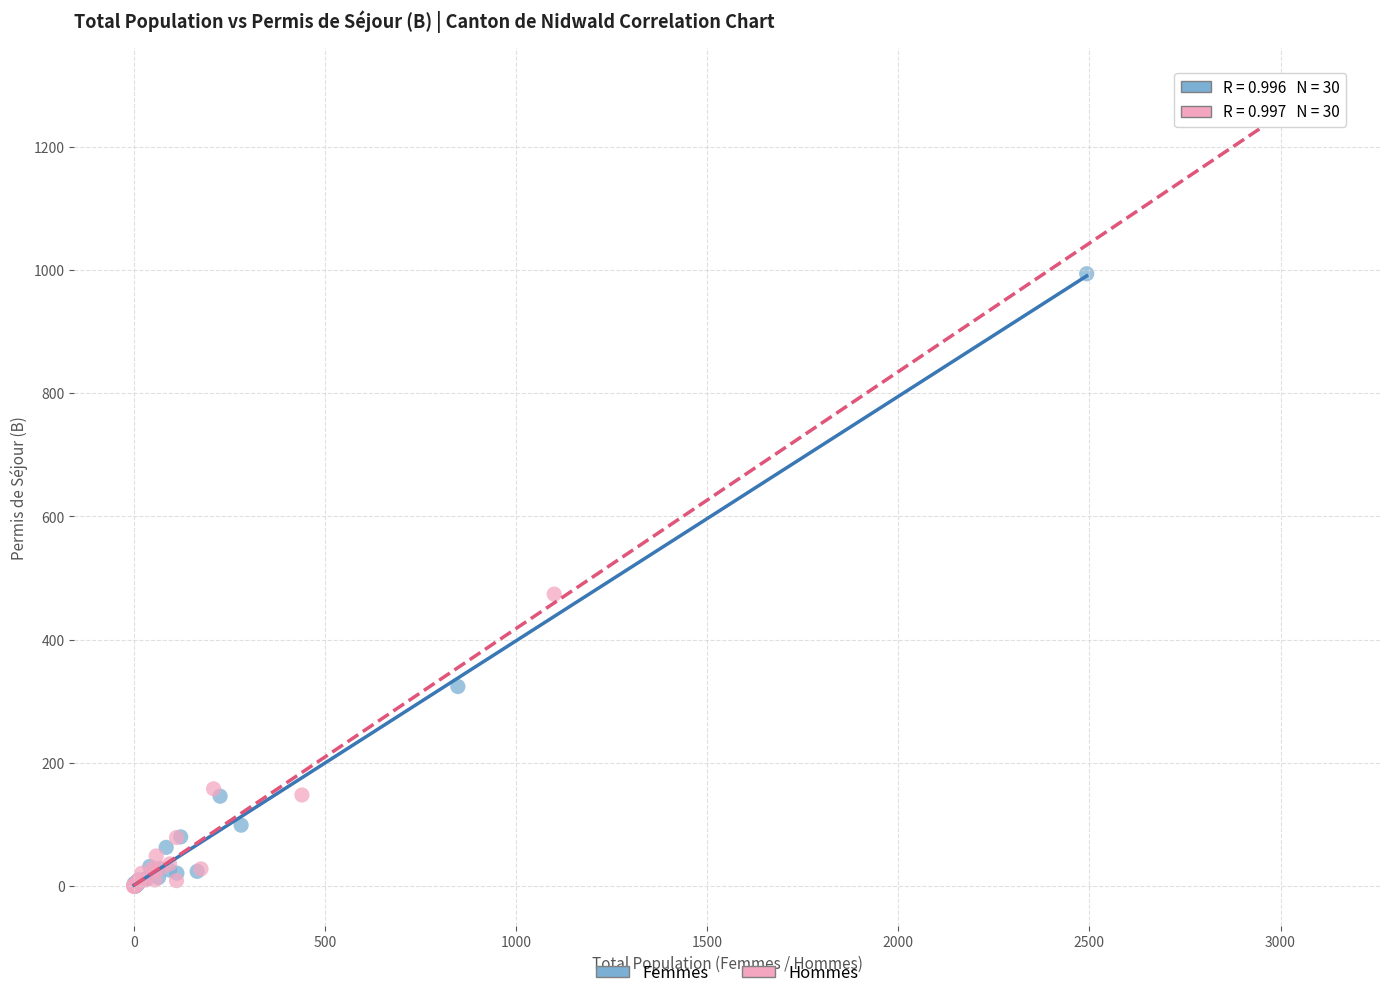

Which series contains the highest Y value?

Hommes